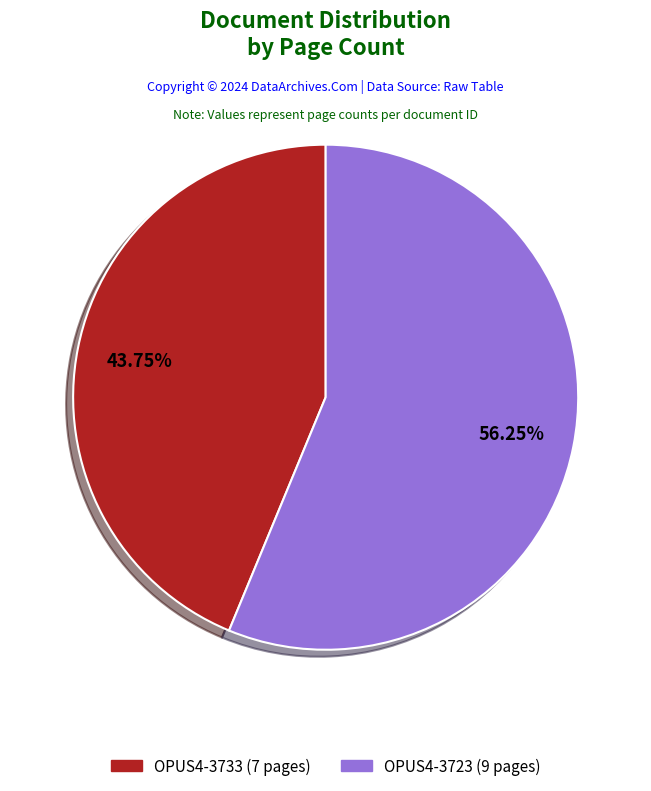

What percentage do OPUS4-3733 and OPUS4-3723 together represent?

100.0%